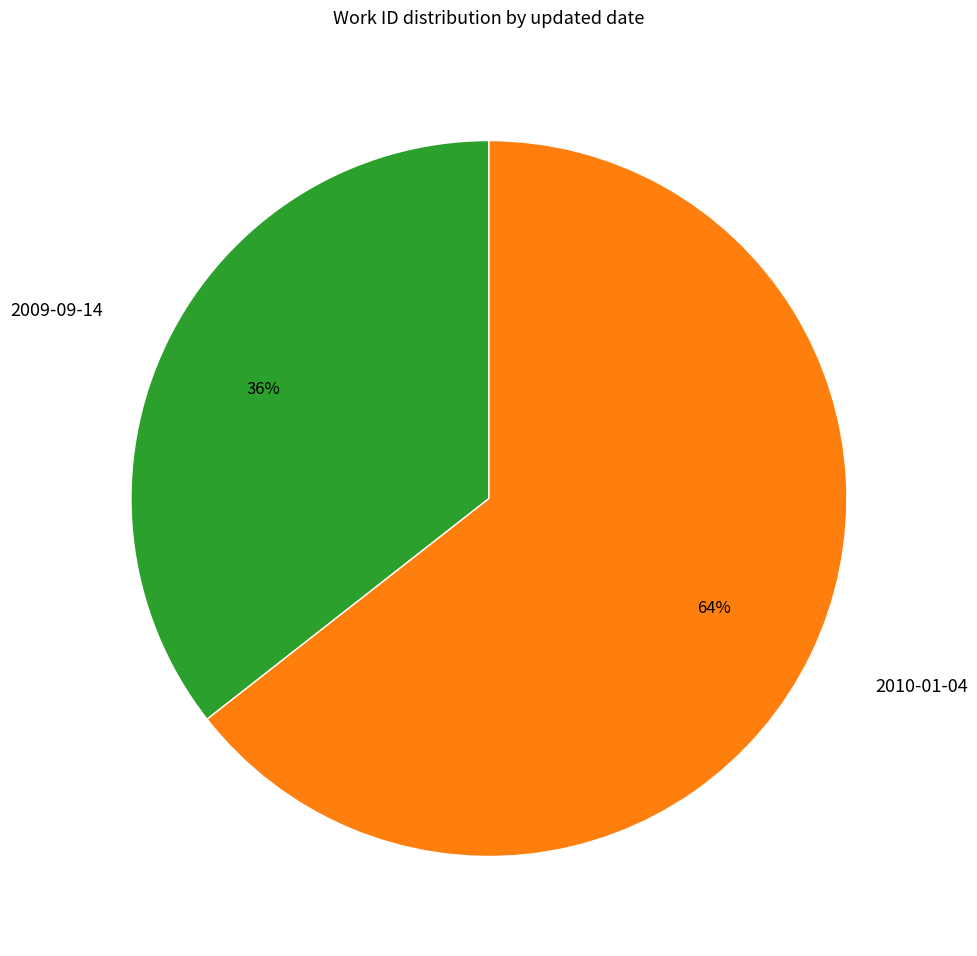

Combined, do 2010-01-04 and 2009-09-14 account for over 50%?

Yes